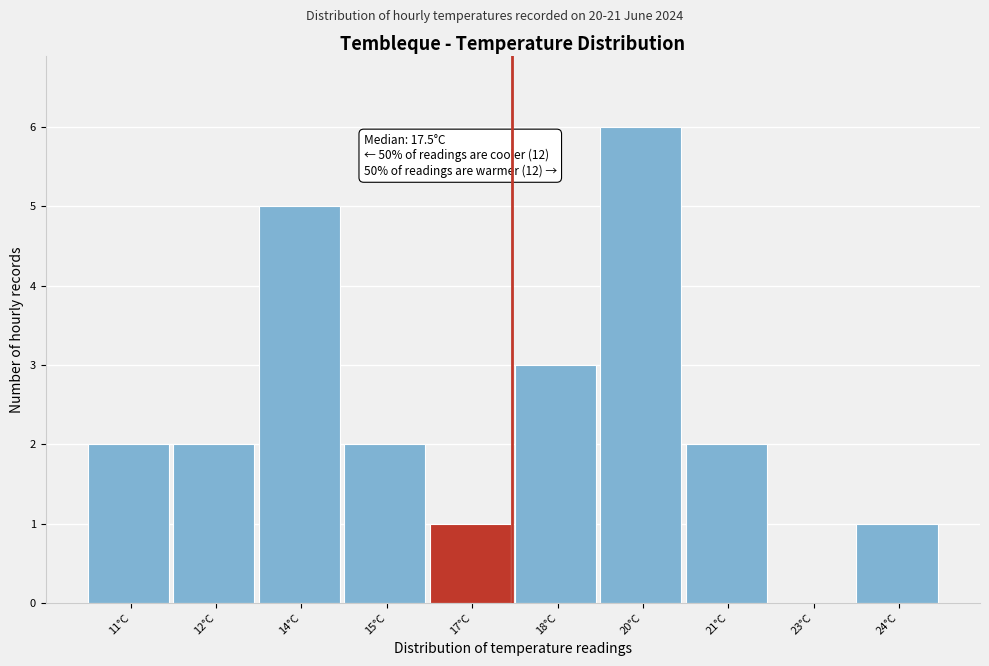

Reading left to right, list all the values displayed in this chart.

11°C=2	12°C=2	14°C=5	15°C=2	17°C=1	18°C=3	20°C=6	21°C=2	23°C=0	24°C=1